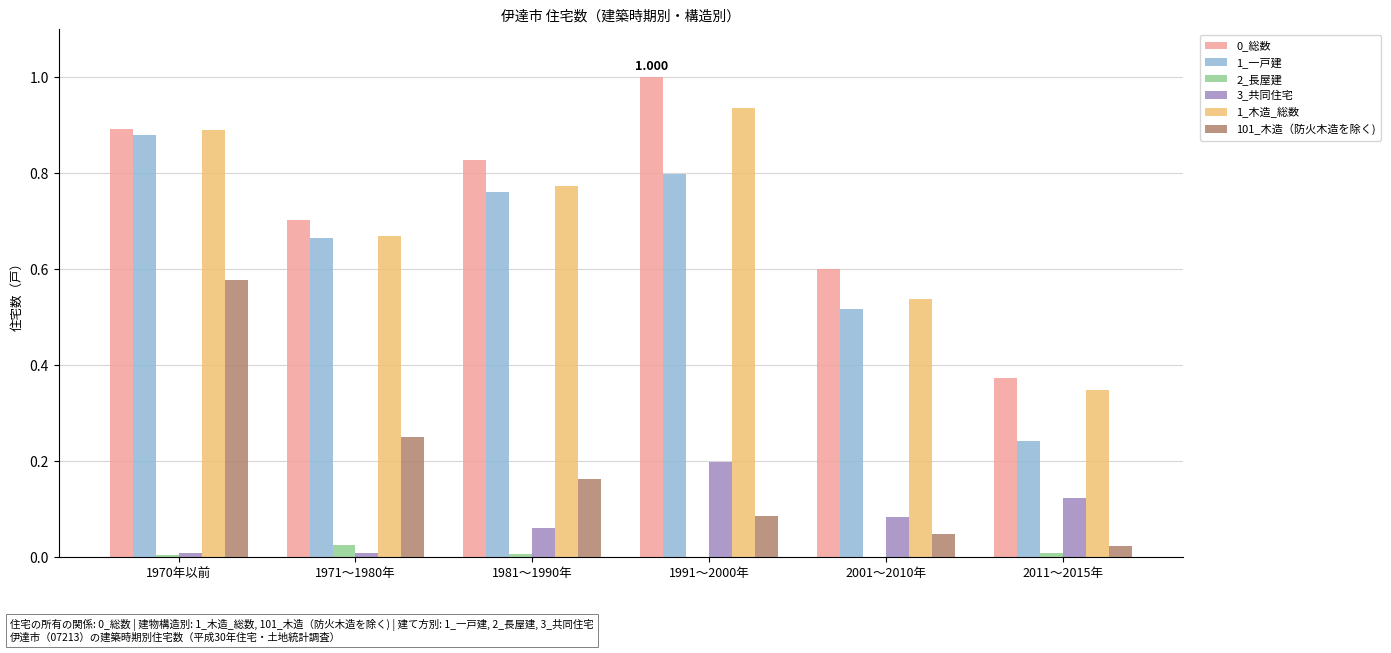

List the series in order of their peak value, highest first.

0_総数, 1_木造_総数, 1_一戸建, 101_木造（防火木造を除く), 3_共同住宅, 2_長屋建